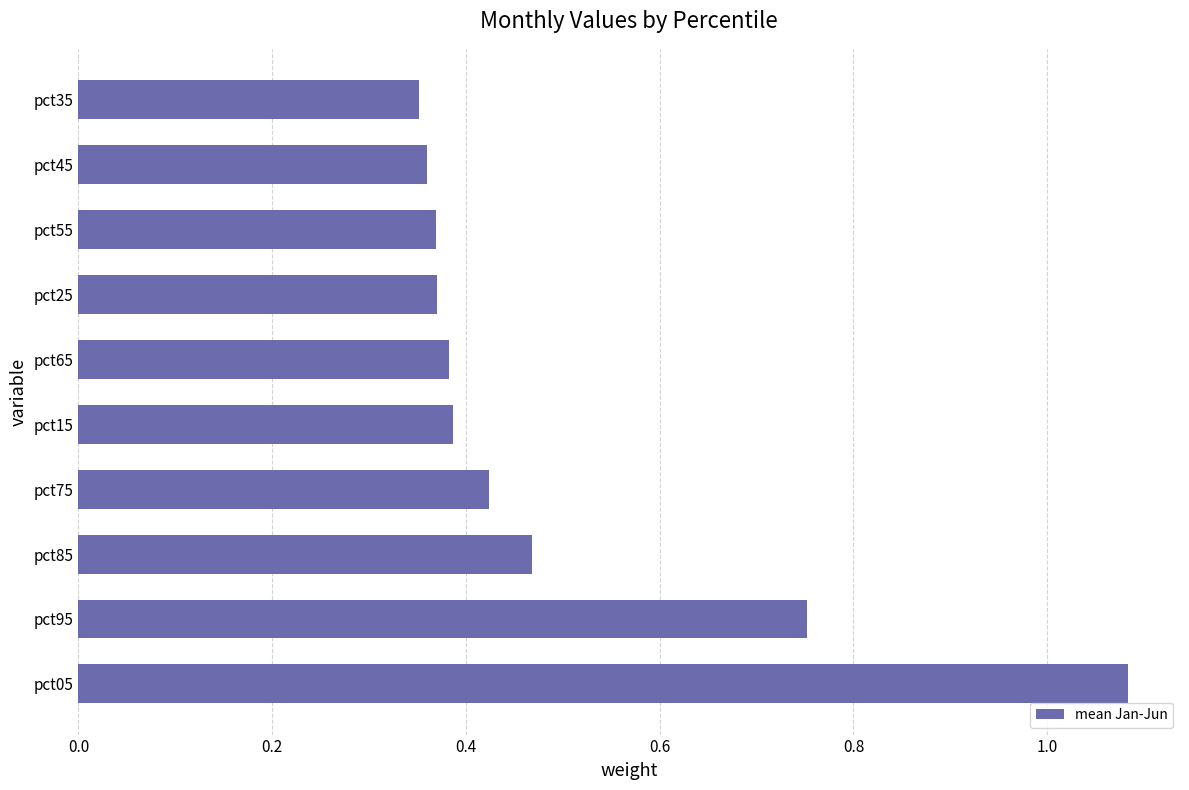

Count the values in the range 0 to 1.

9